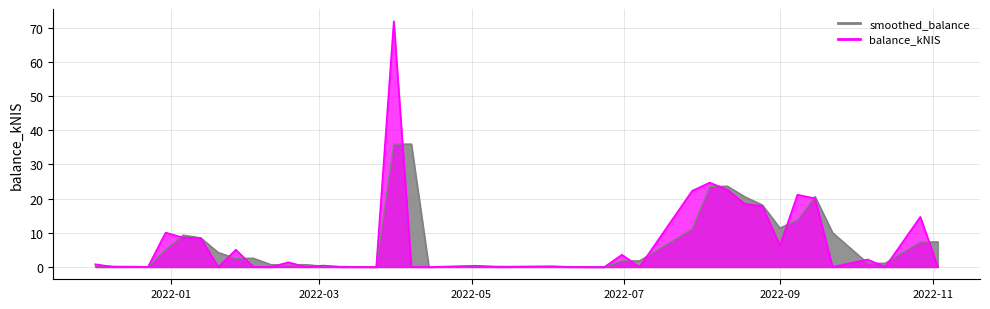

What is the maximum value shown in the chart?

71.8